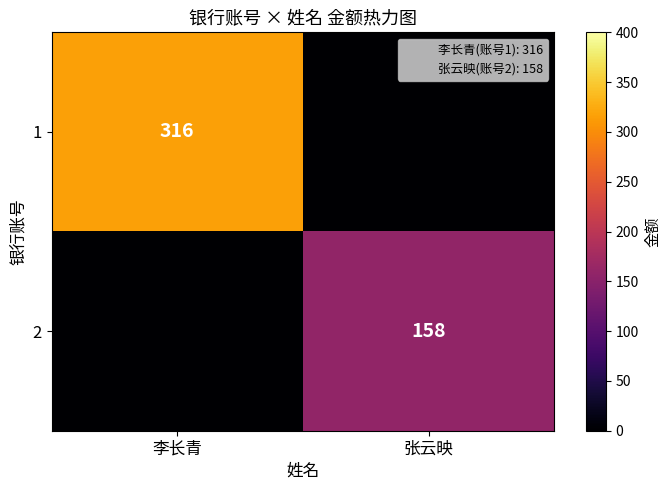

Is the value of 1 at 李长青 greater than the value of 2 at 李长青?

Yes